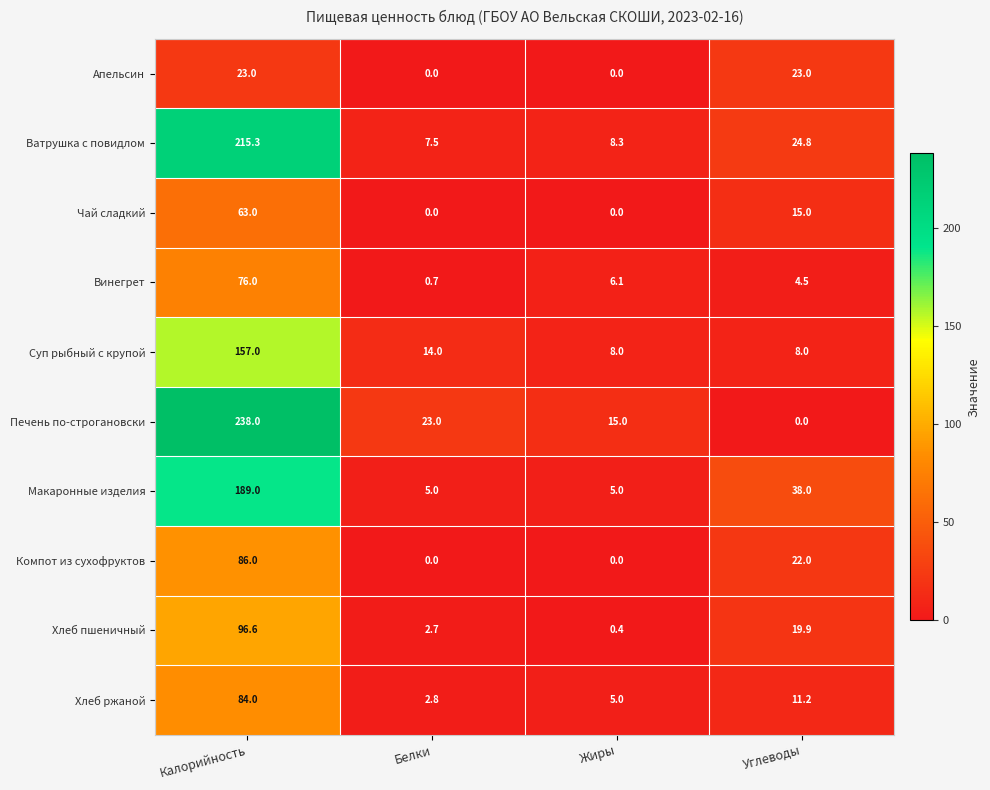

Which category has the highest value across all series?

Калорийность